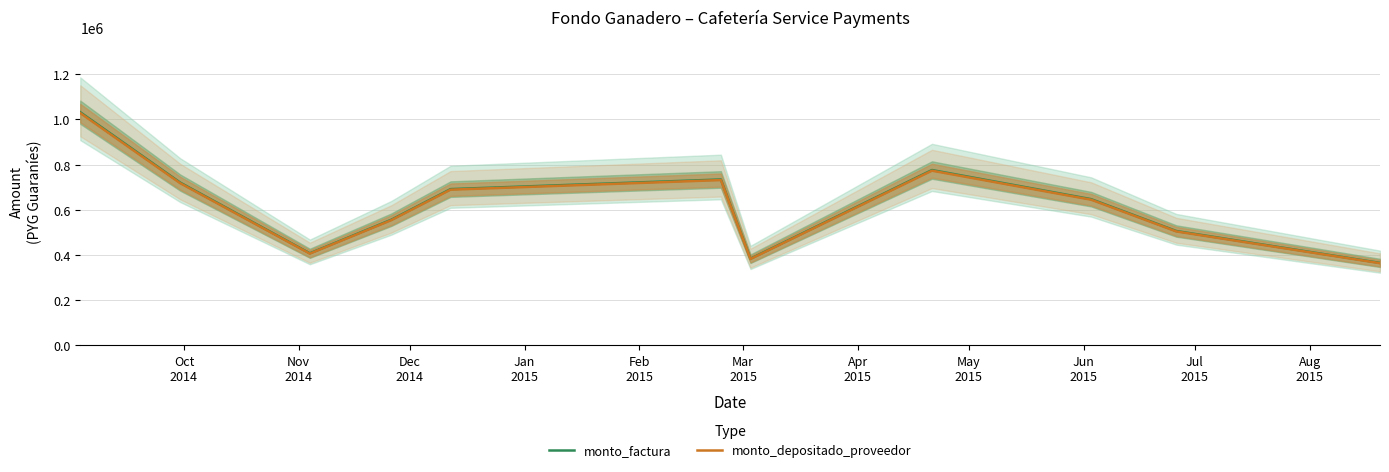

What is the minimum value for monto_factura?

363630